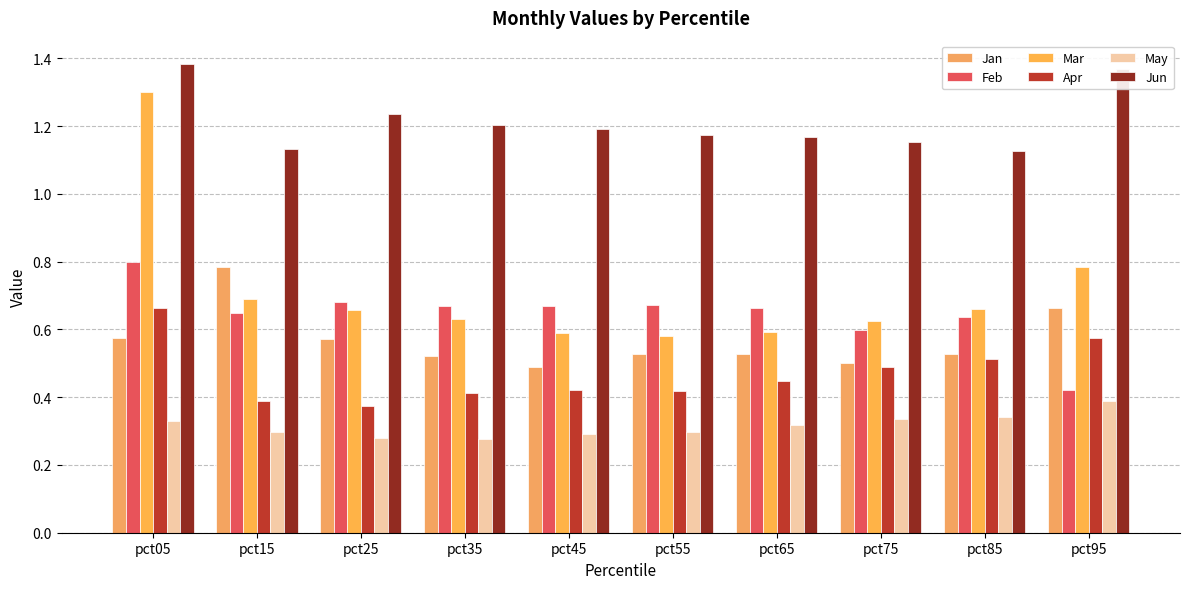

What is the minimum value shown in the chart?

0.3